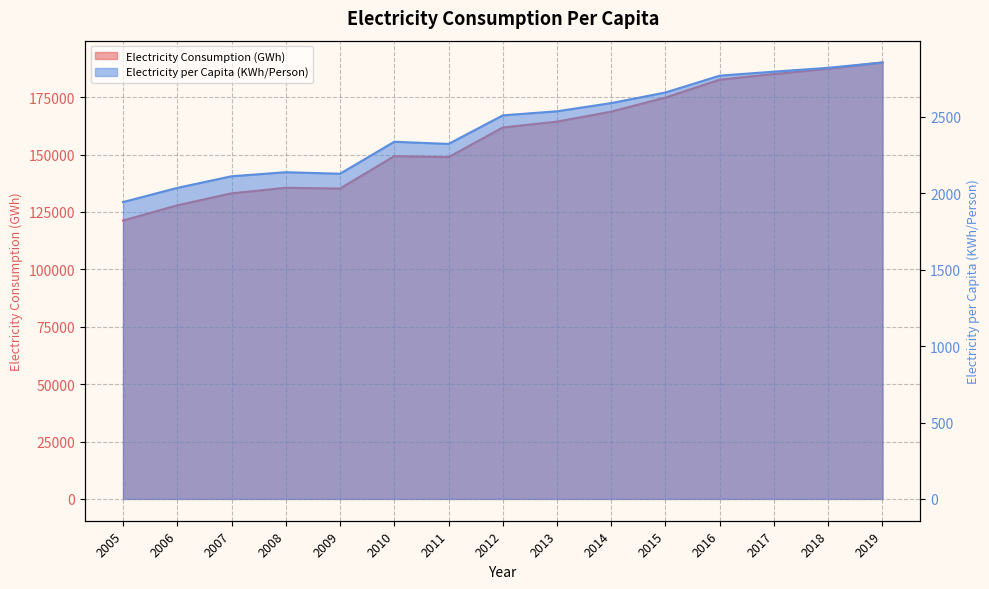

Which has a higher value, 2010 or 2009?

2010